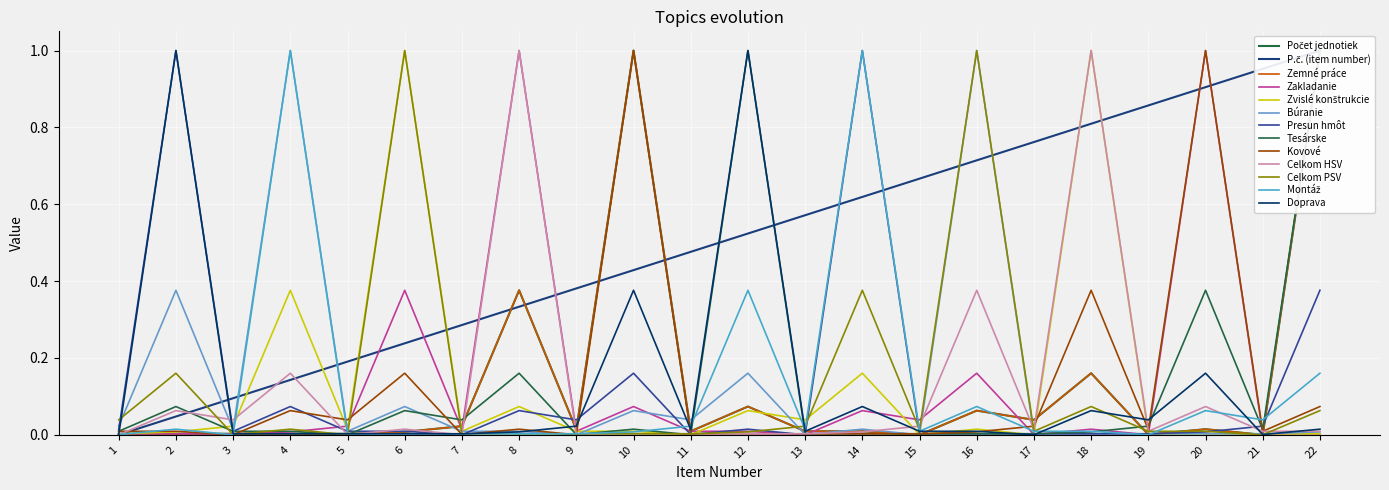

Is it true that P.č. (item number) equals 0.5 at 20?

False